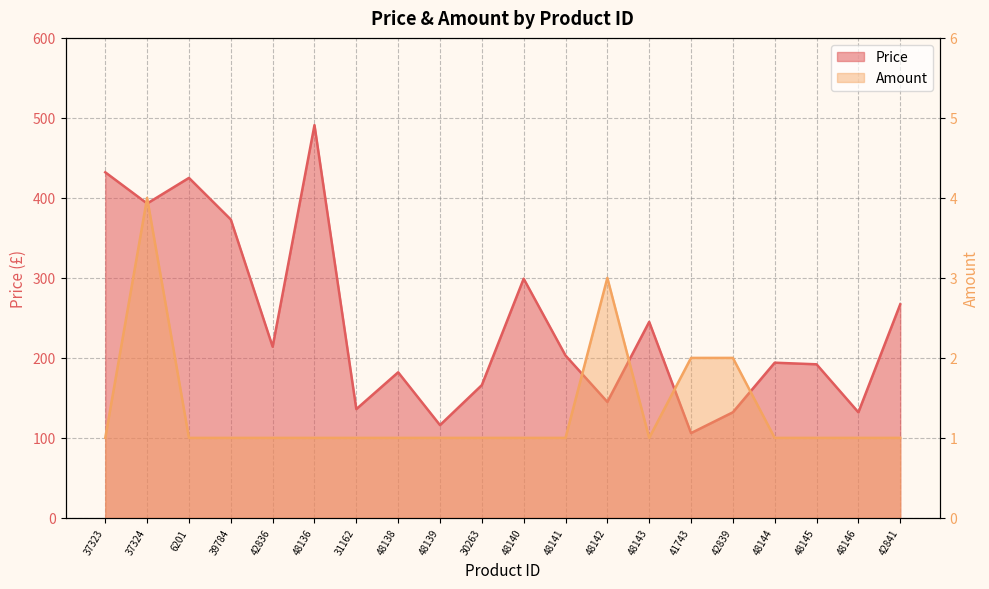

Which series has the widest spread of values?

Price